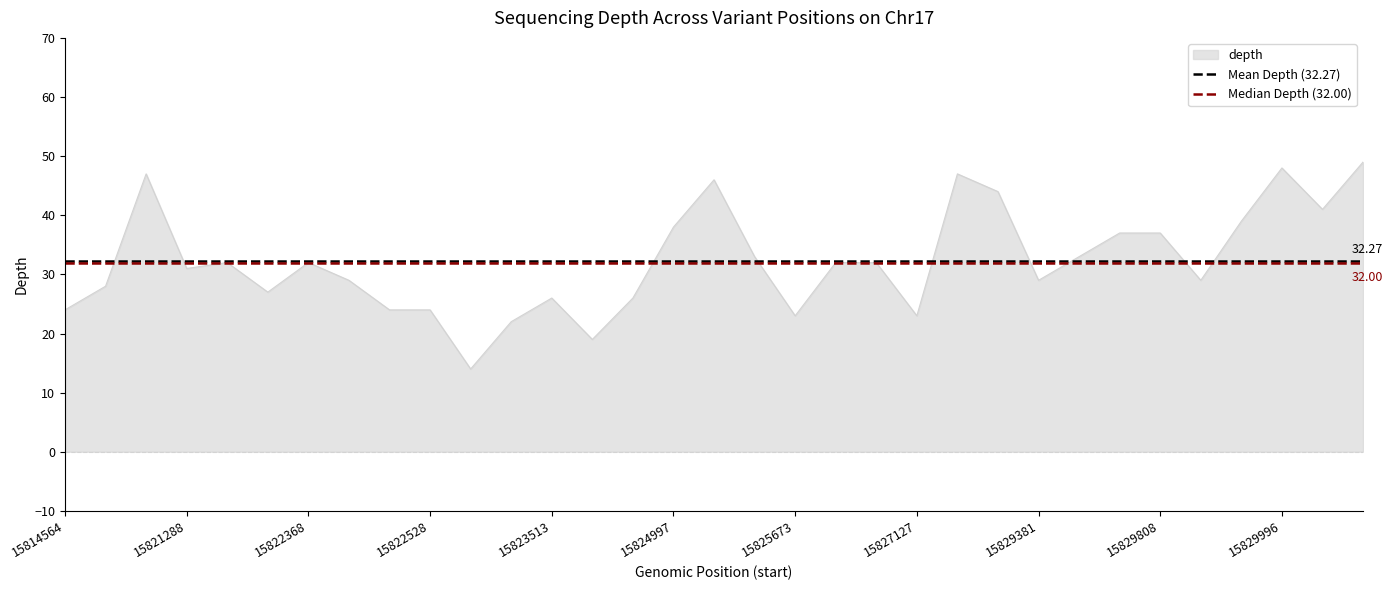

Where is Mean Depth (32.27) nearest to the value 32?

15814564